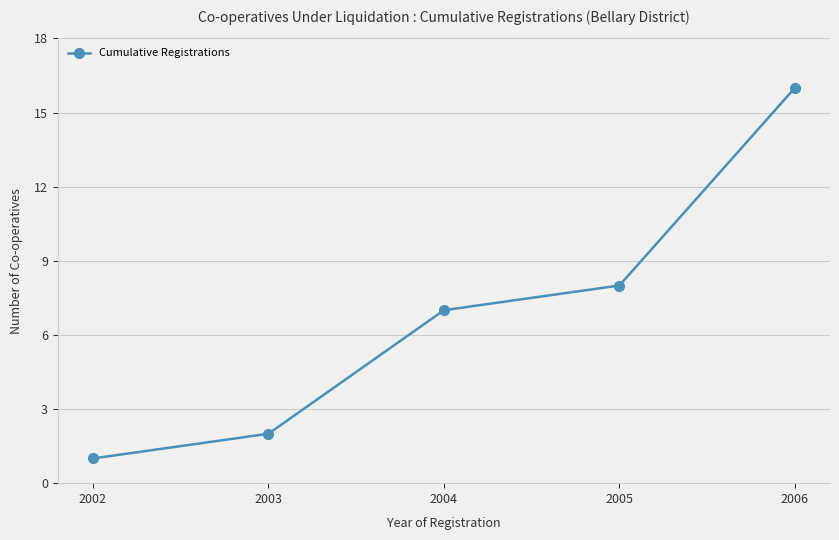

Approximately how many times larger is the value at 2005 compared to 2003?

4.0